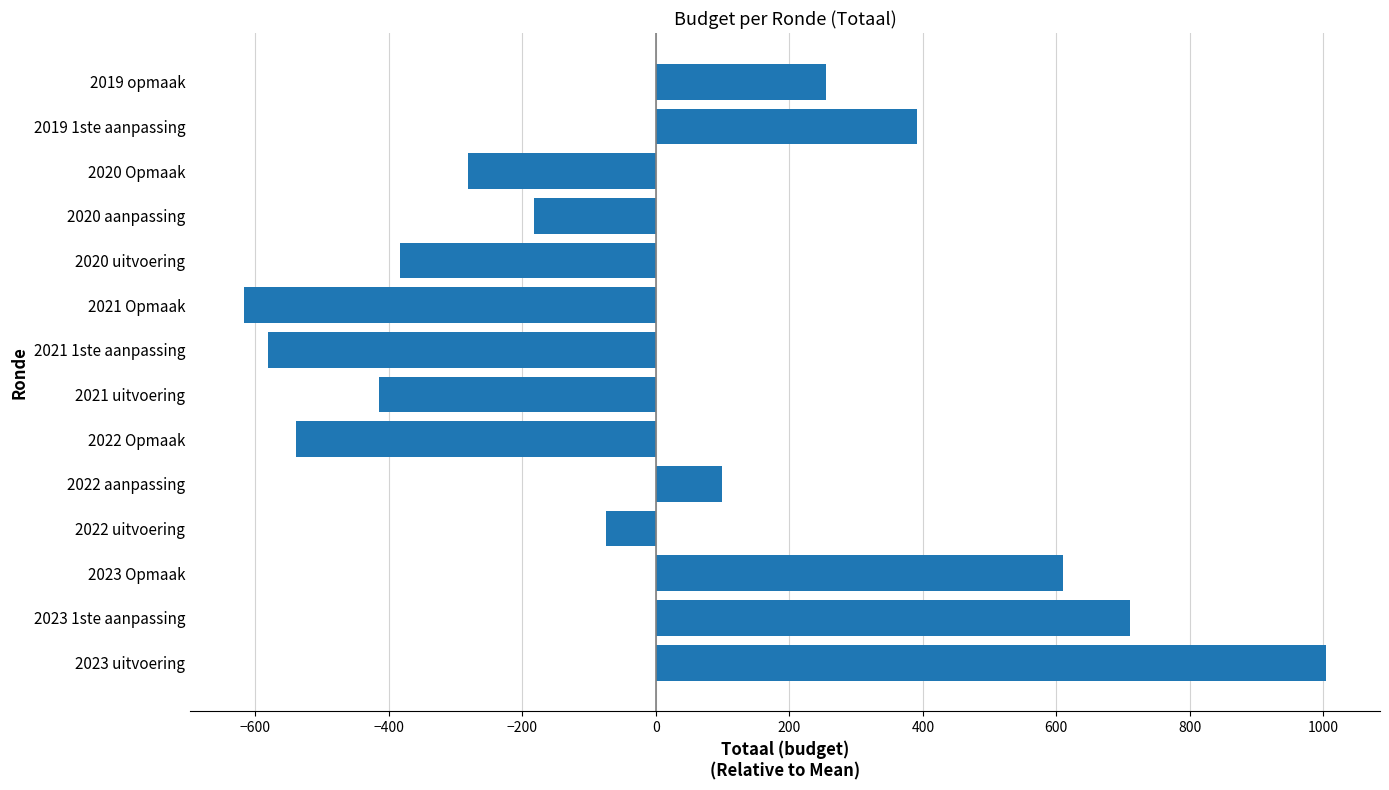

What is the greatest value displayed?

1003.6